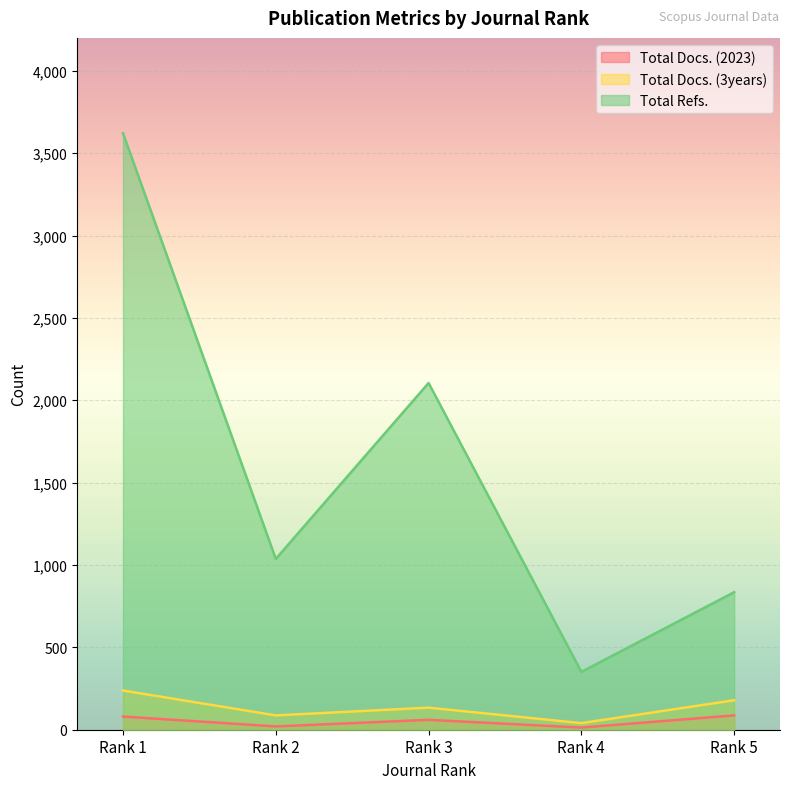

List the series in order of their peak value, lowest first.

Total Docs. (2023), Total Docs. (3years), Total Refs.